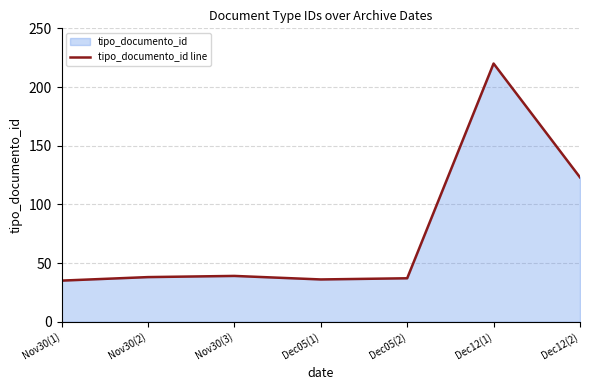

How many interior local valleys (lower than both neighbors) does the data have?

1